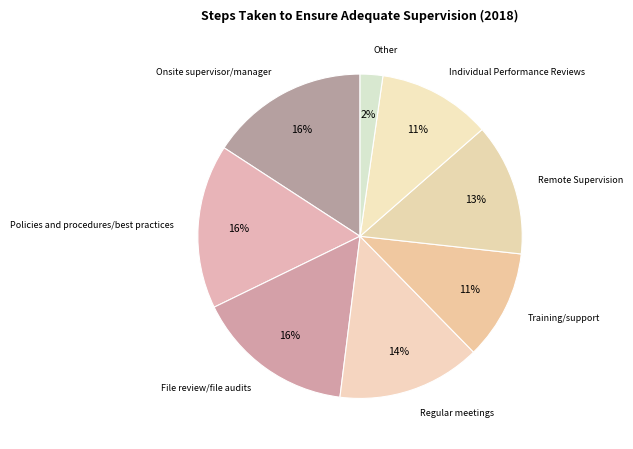

To the nearest percent, what percentage of the pie is Individual Performance Reviews?

11%